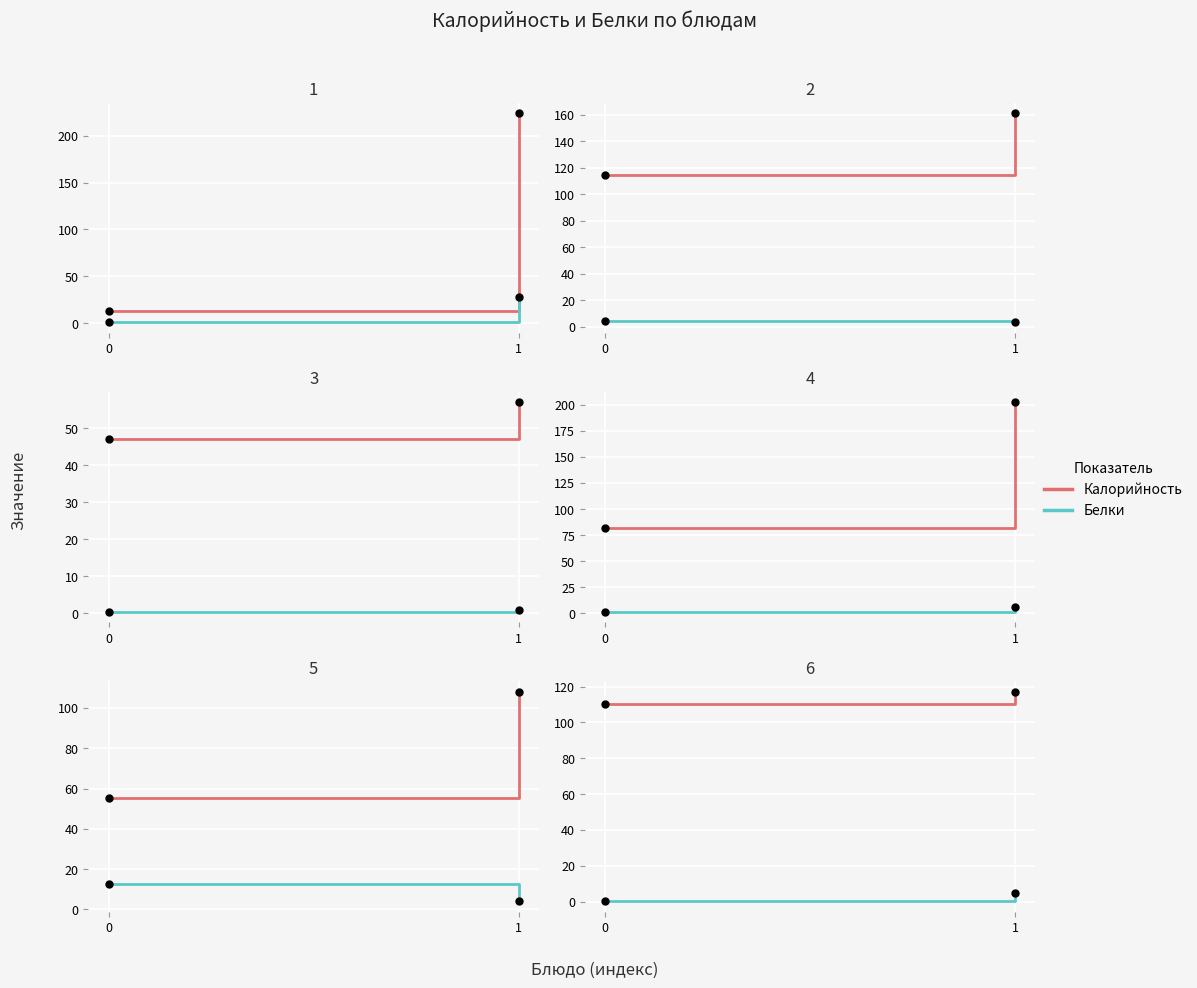

What is the total value across all series at 1?

121.9